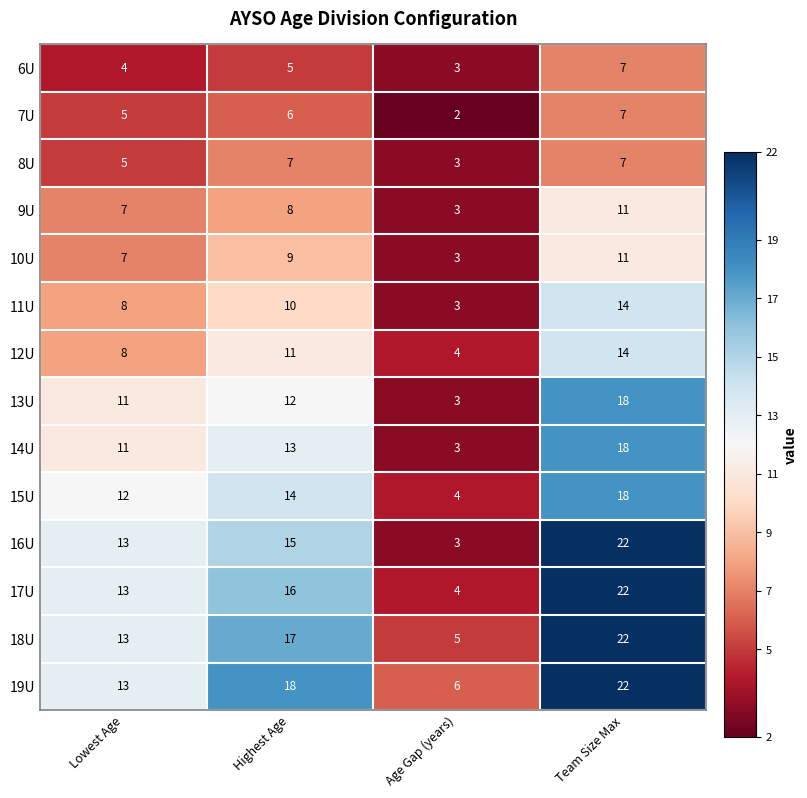

What is the smallest value displayed?

2